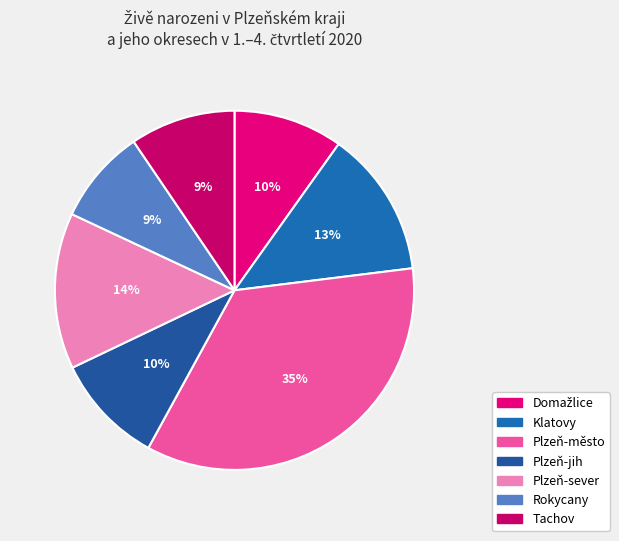

True or false: Klatovy accounts for 26% of the total.

False